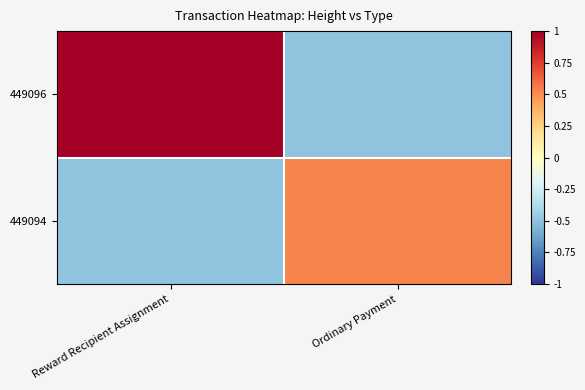

Which series changed the most between Reward Recipient Assignment and Ordinary Payment?

449096